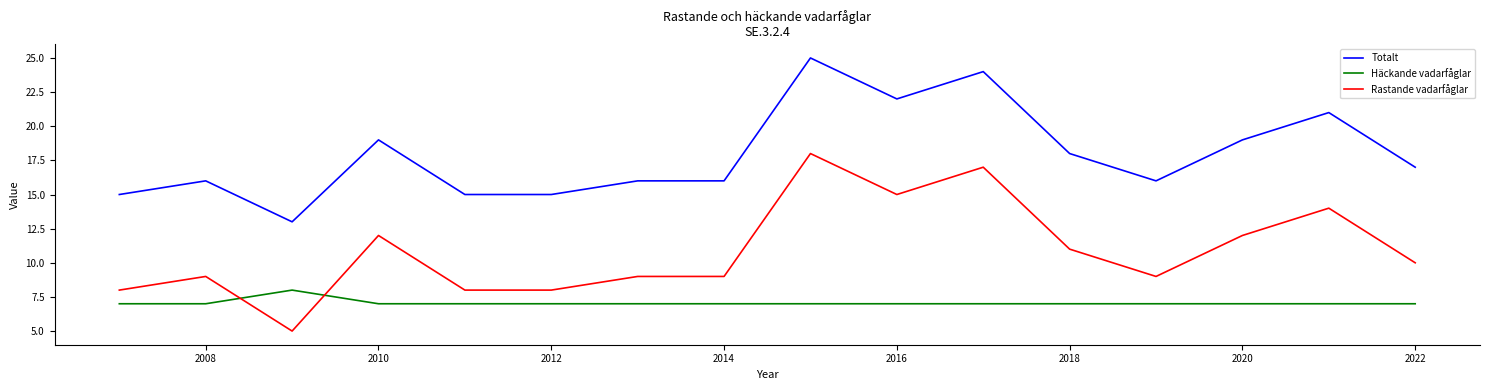

Which series has the widest spread of values?

Rastande vadarfåglar